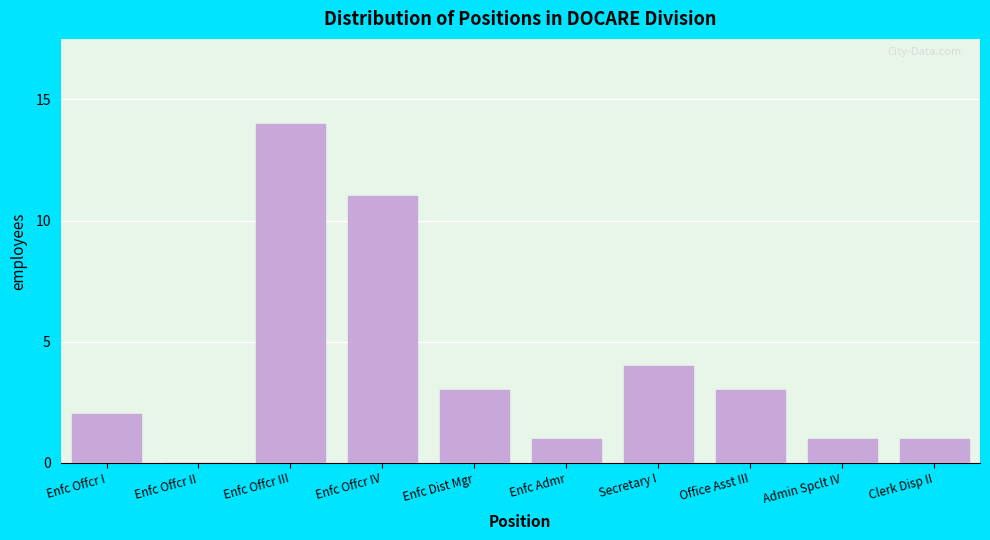

Reading left to right, what are all the values shown in this chart?

Enfc Offcr I=2	Enfc Offcr II=0	Enfc Offcr III=14	Enfc Offcr IV=11	Enfc Dist Mgr=3	Enfc Admr=1	Secretary I=4	Office Asst III=3	Admin Spclt IV=1	Clerk Disp II=1